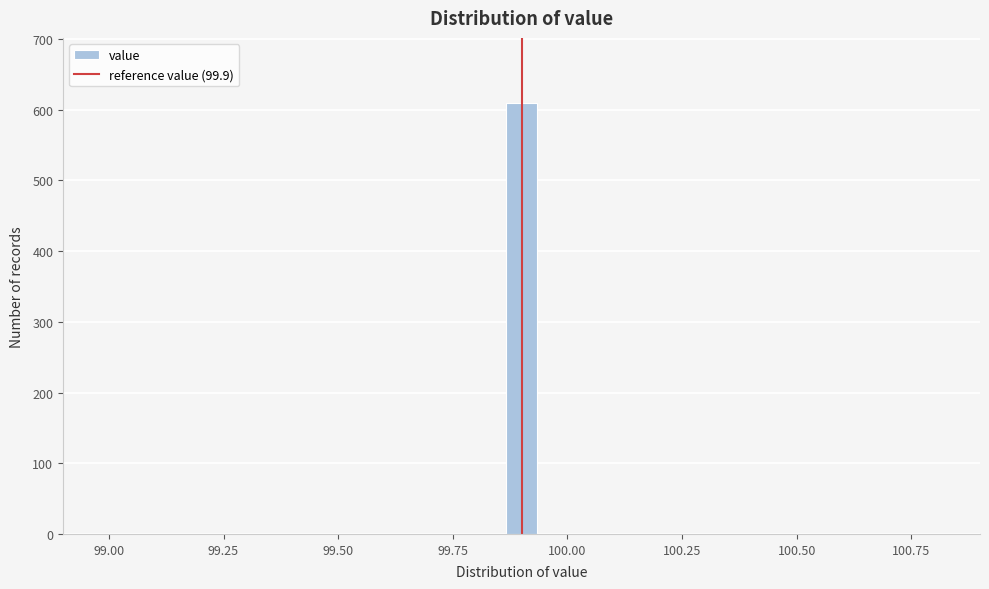

Read against the x-axis, roughly where is the centre of the tallest bar?

99.90